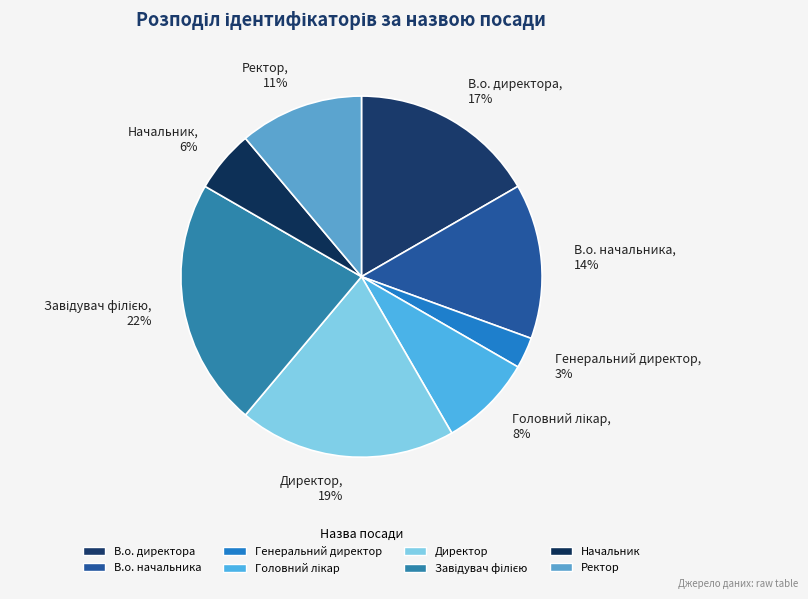

Count the number of slices in the pie.

8